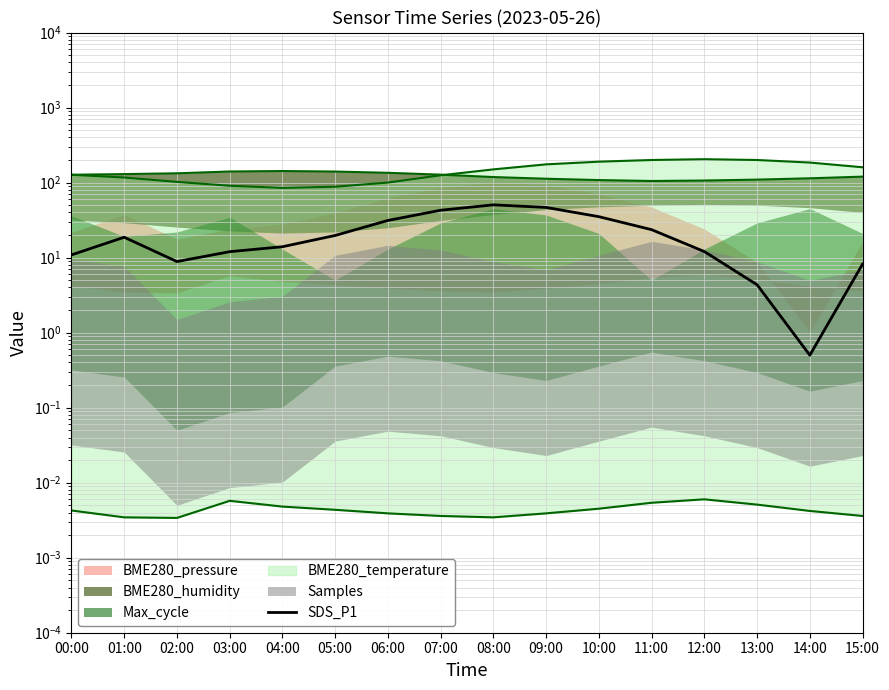

What is the maximum value shown in the chart?

50.5